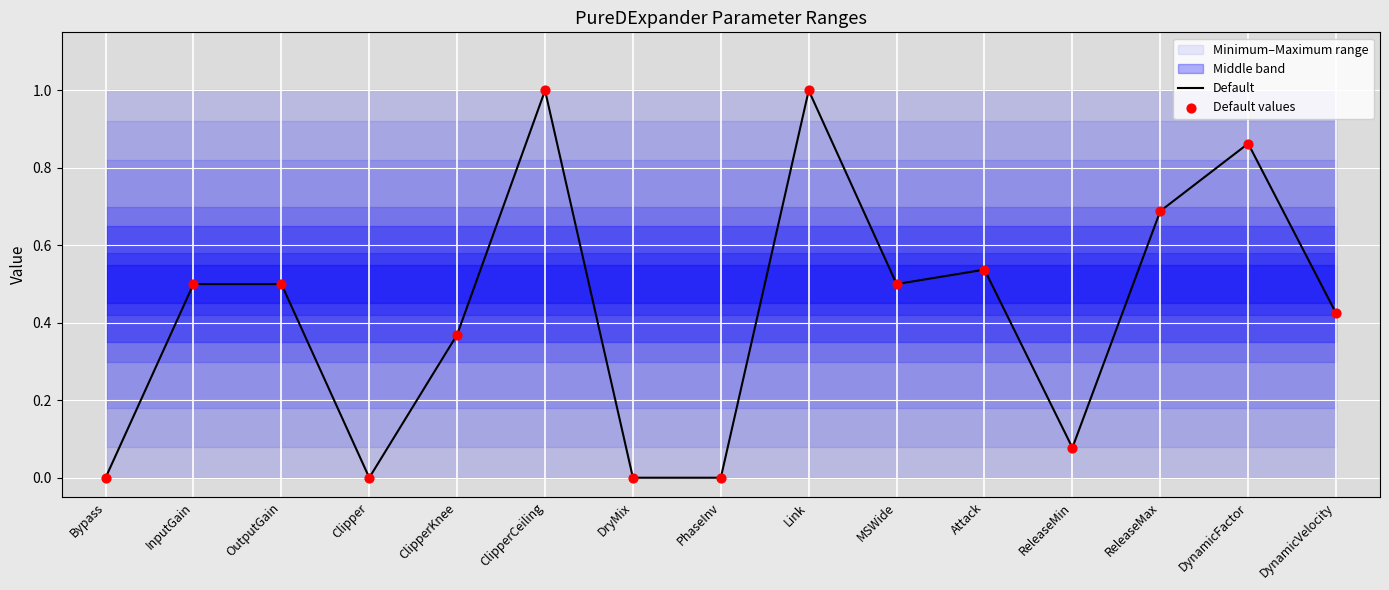

Which series contains the lowest Y value?

Default